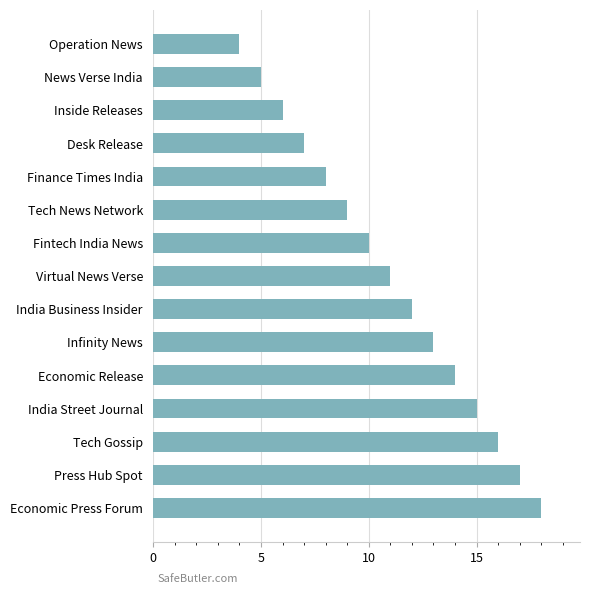

What is the difference between the maximum and minimum values?

14